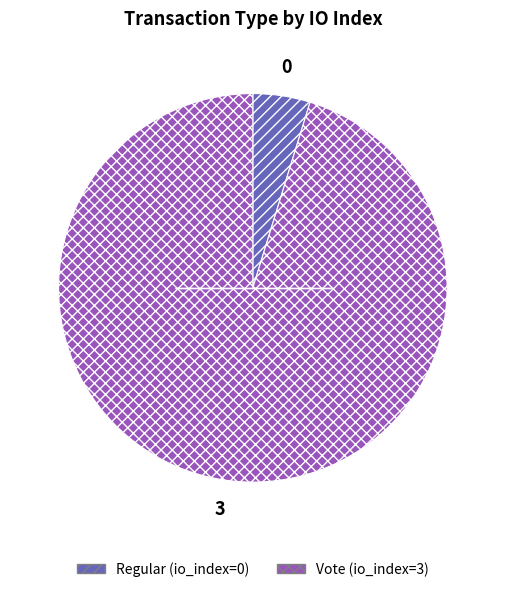

Is there a majority slice in this chart?

Yes